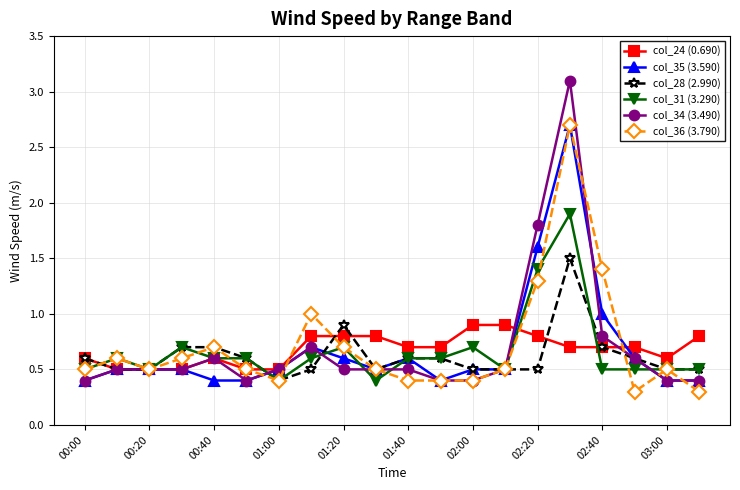

How many data points does each series have?

20